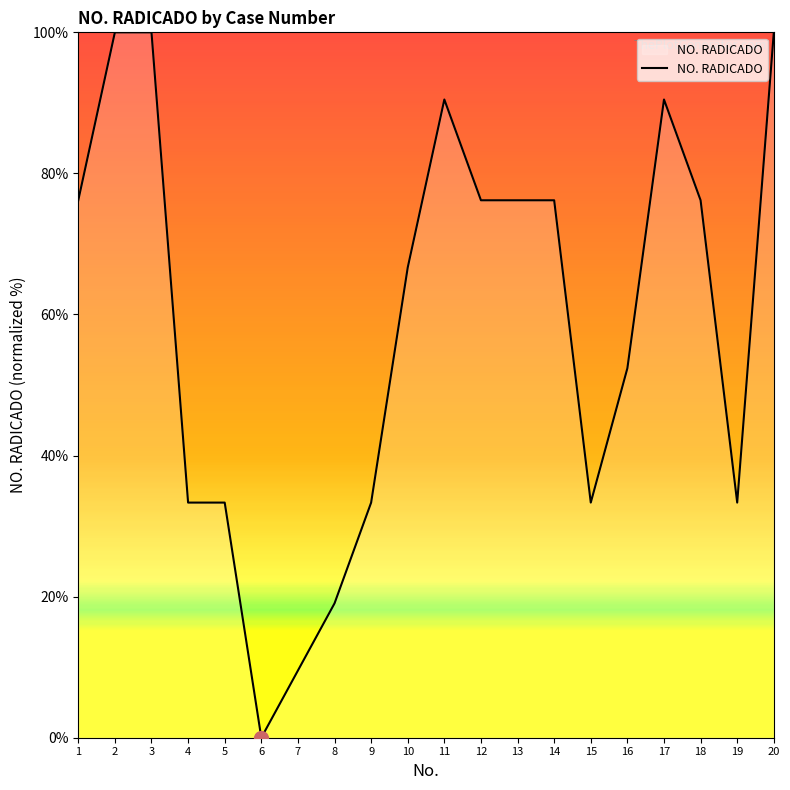

What is the ratio of the value at 9 to the value at 8?

1.7